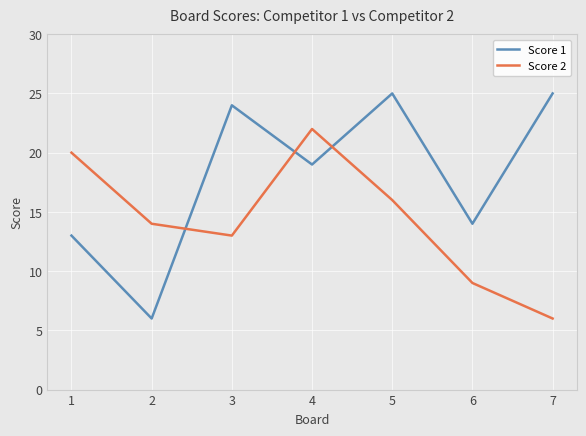

What is the greatest value displayed?

25